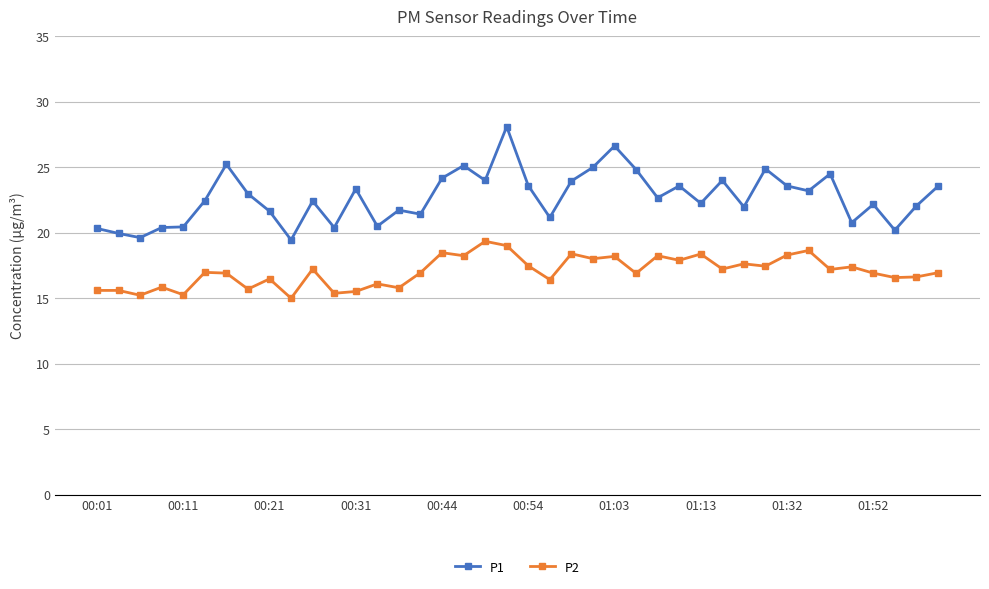

True or false: P2 has more than 1 points higher than both neighbors.

True